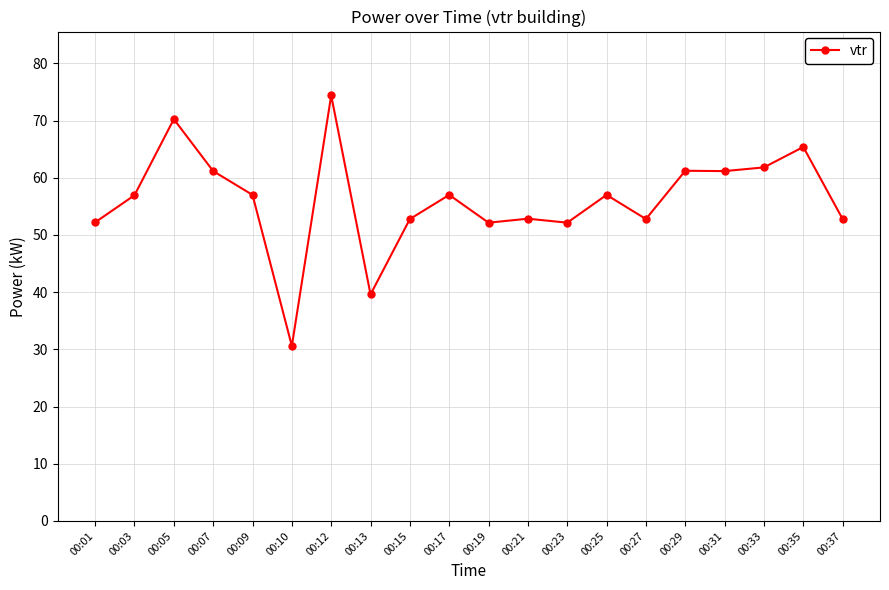

Is this an area chart (filled region under the line)?

No